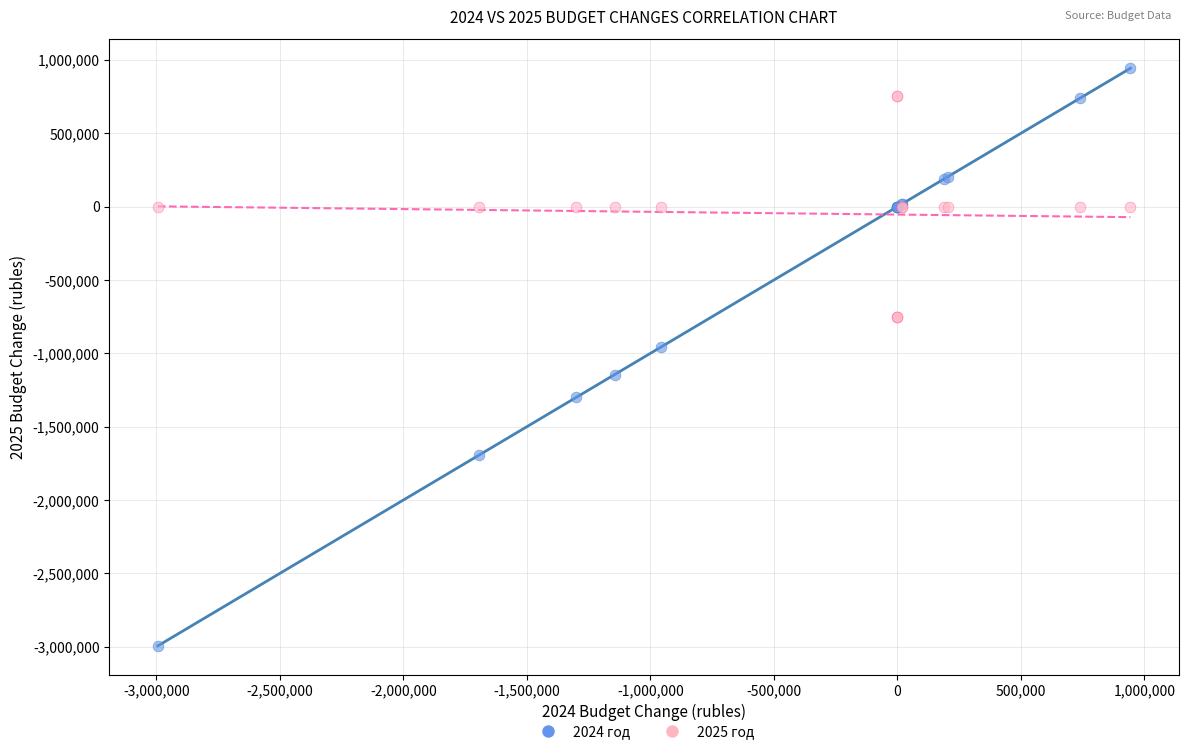

Across all series, what Y value is closest to -1025015?

-957700.0